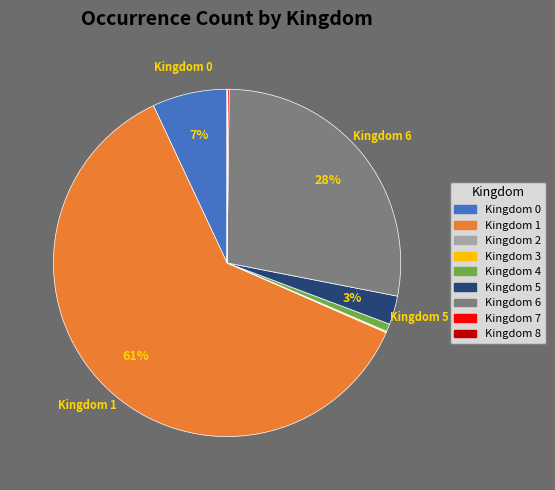

The Kingdom 6 slice represents 28% of the pie. True or false?

True